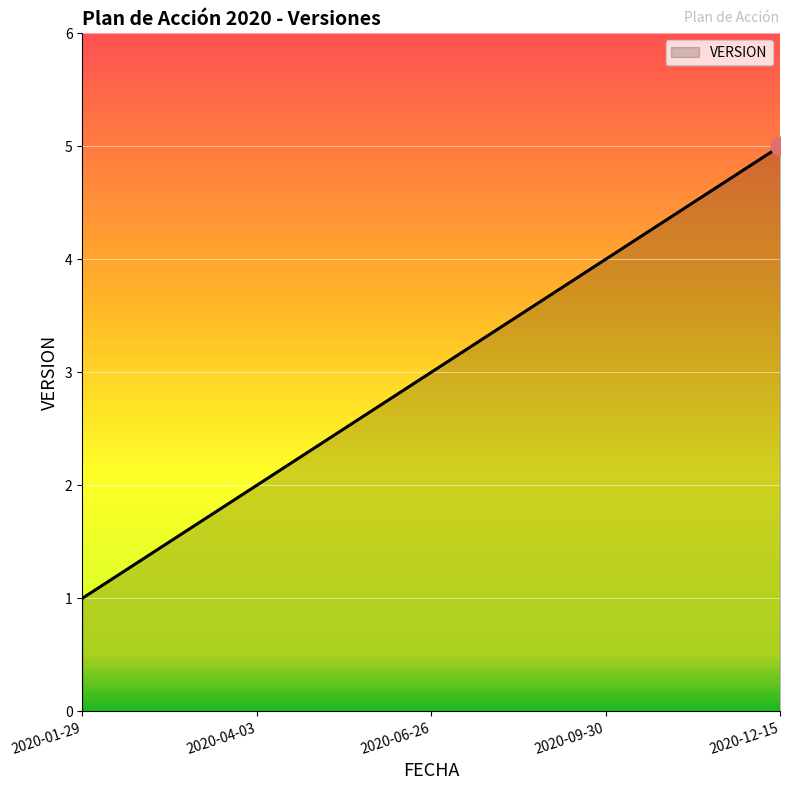

What is the change in value from 2020-09-30 to 2020-12-15?

+1